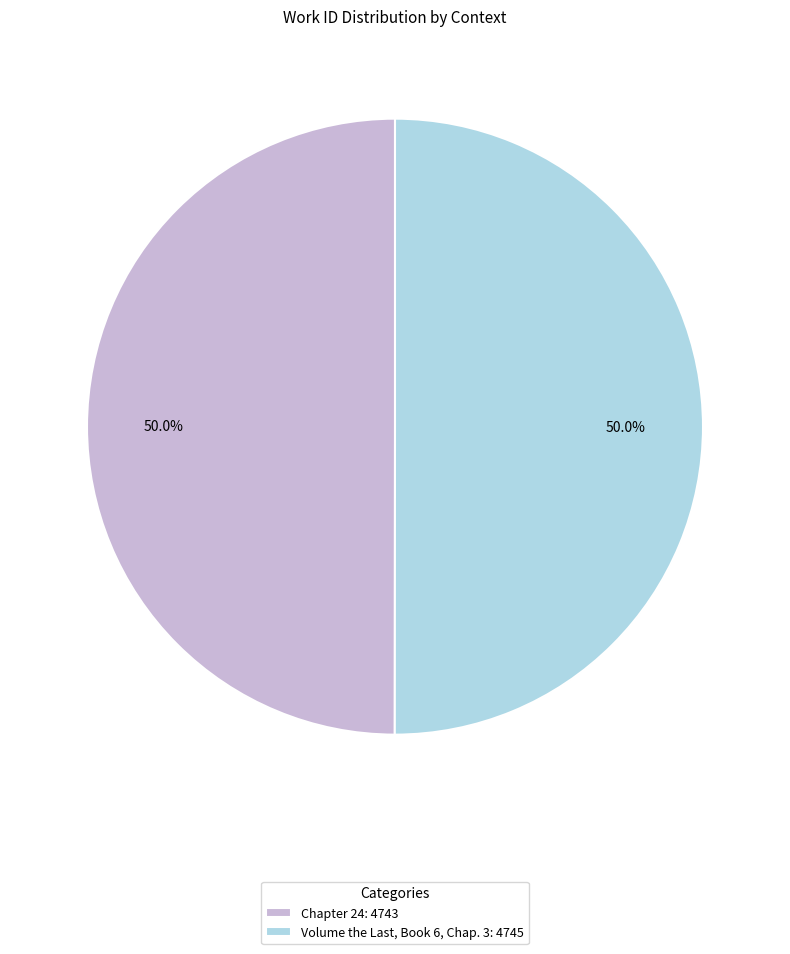

How much of the chart is everything except Chapter 24: 4743?

50.0%